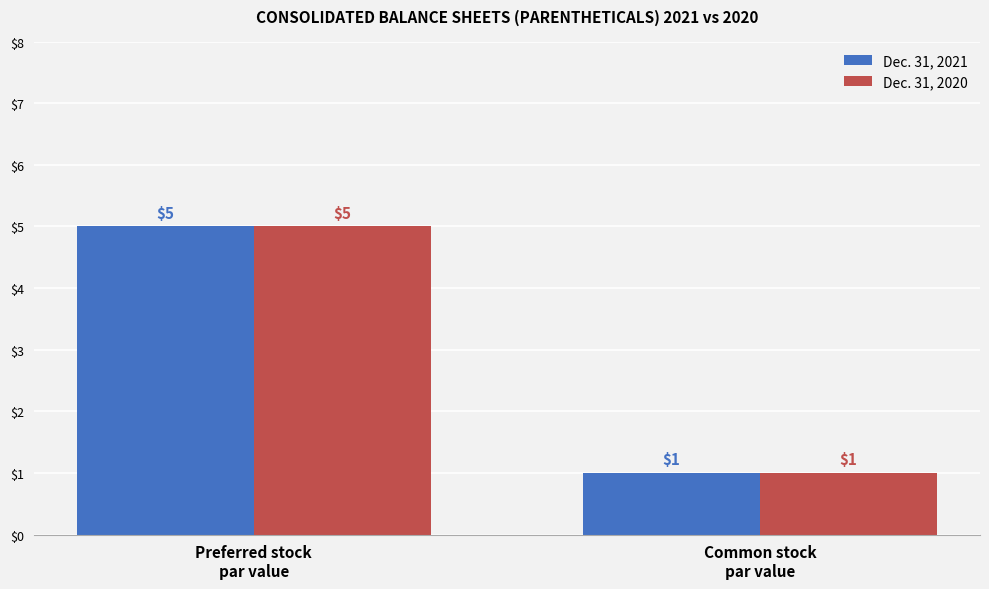

What is the sum of the Dec. 31, 2021 values at Preferred stock
par value and Common stock
par value?

6